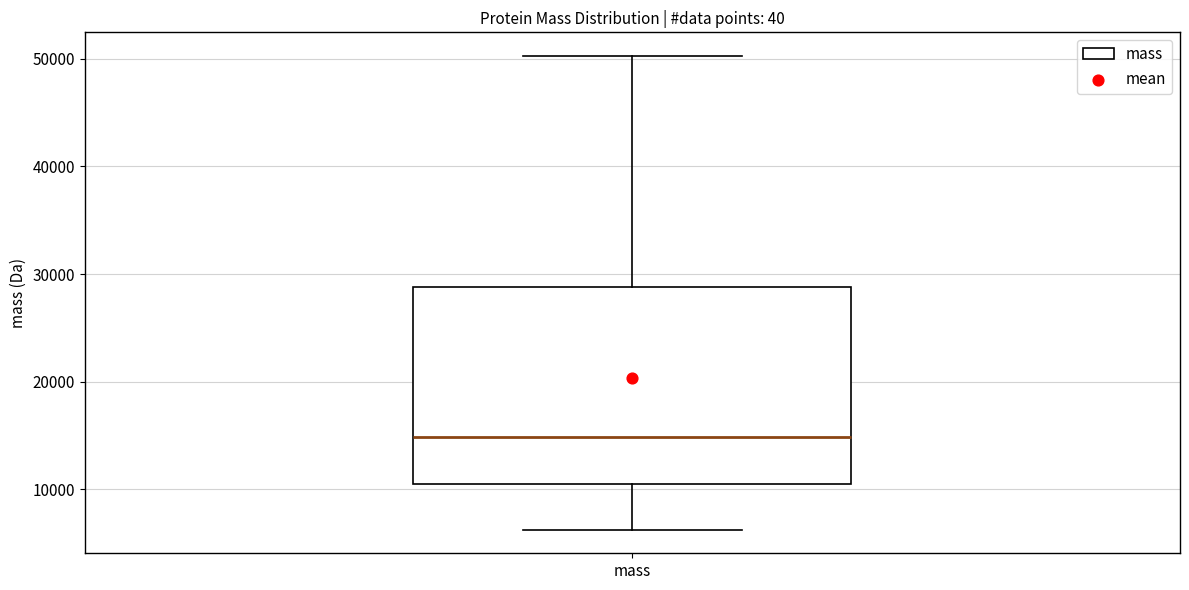

Where does the lower whisker of the box for mass end on the y-axis? The values are not printed on the chart, so give them approximately, as read against the axis.

6000